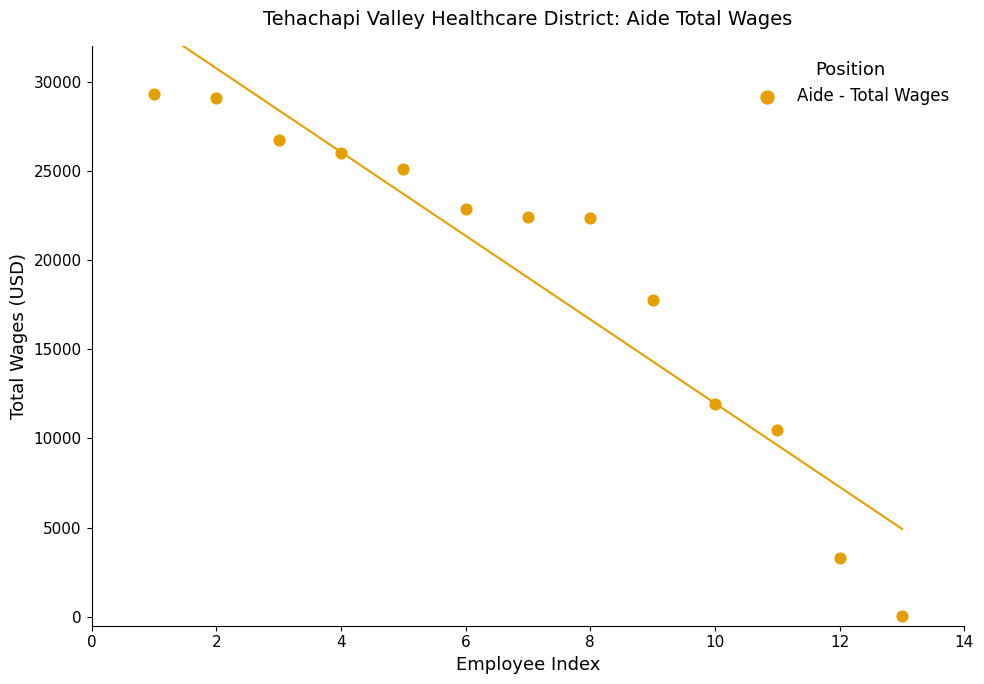

What Y value in the scatter plot is closest to 14649?

11916